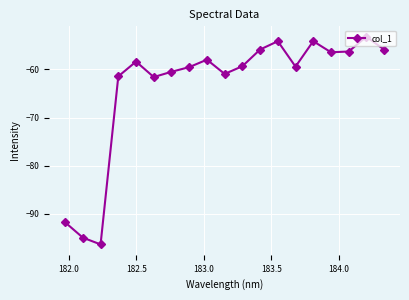

How many values exceed -59?

9